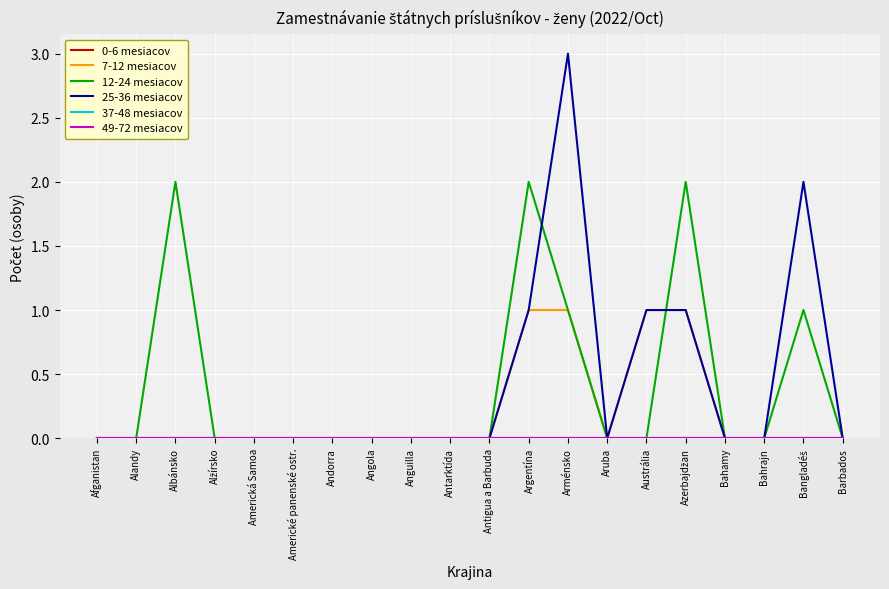

Does the chart display data point markers on the line(s)?

No